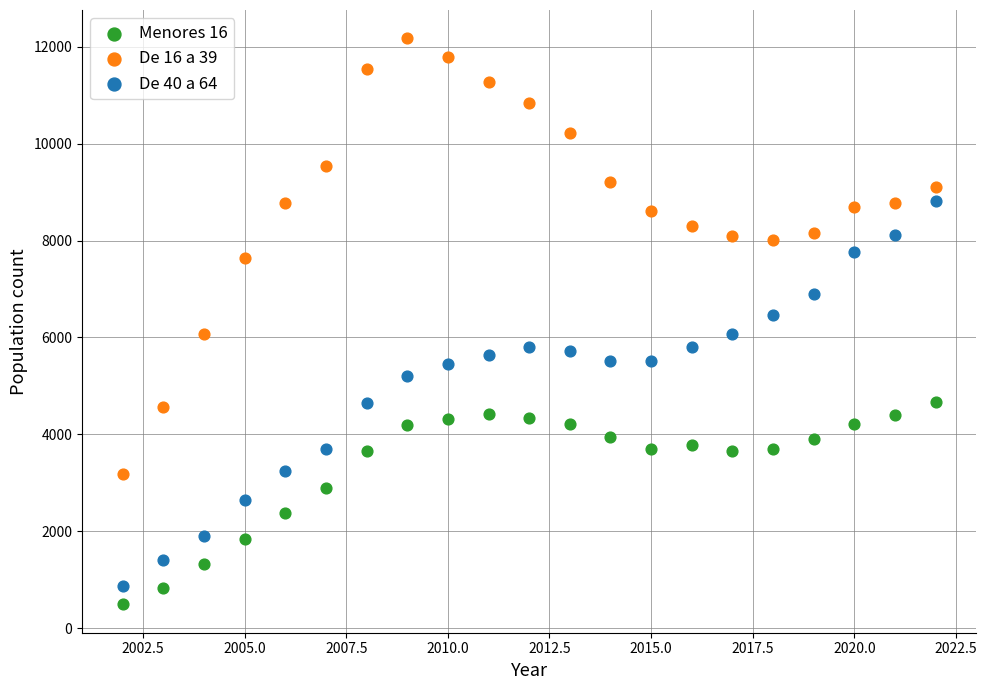

Which series has the widest spread of Y values?

De 16 a 39